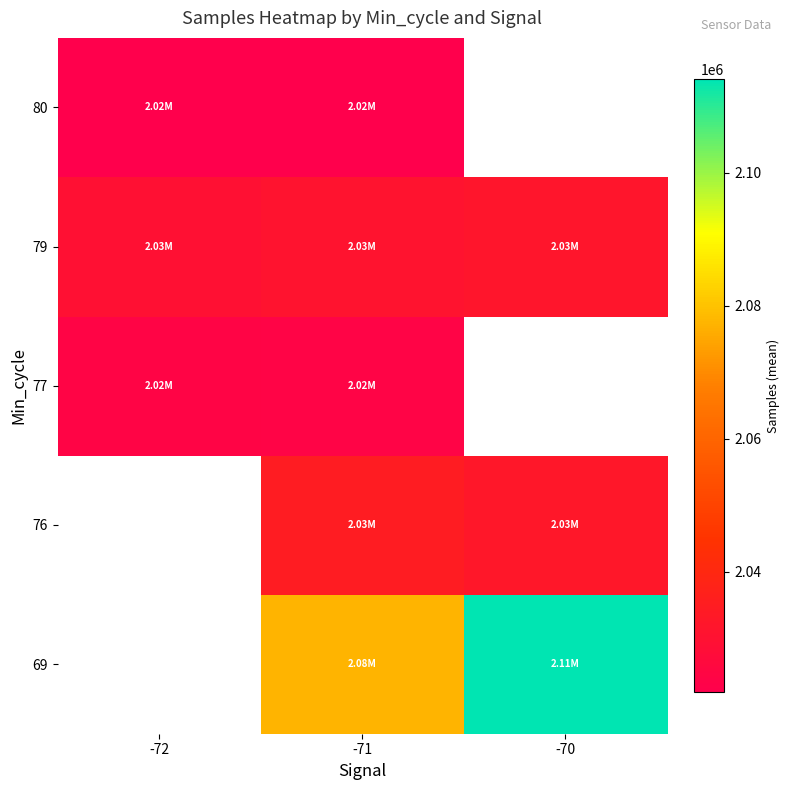

How many categories are shown in the chart?

3